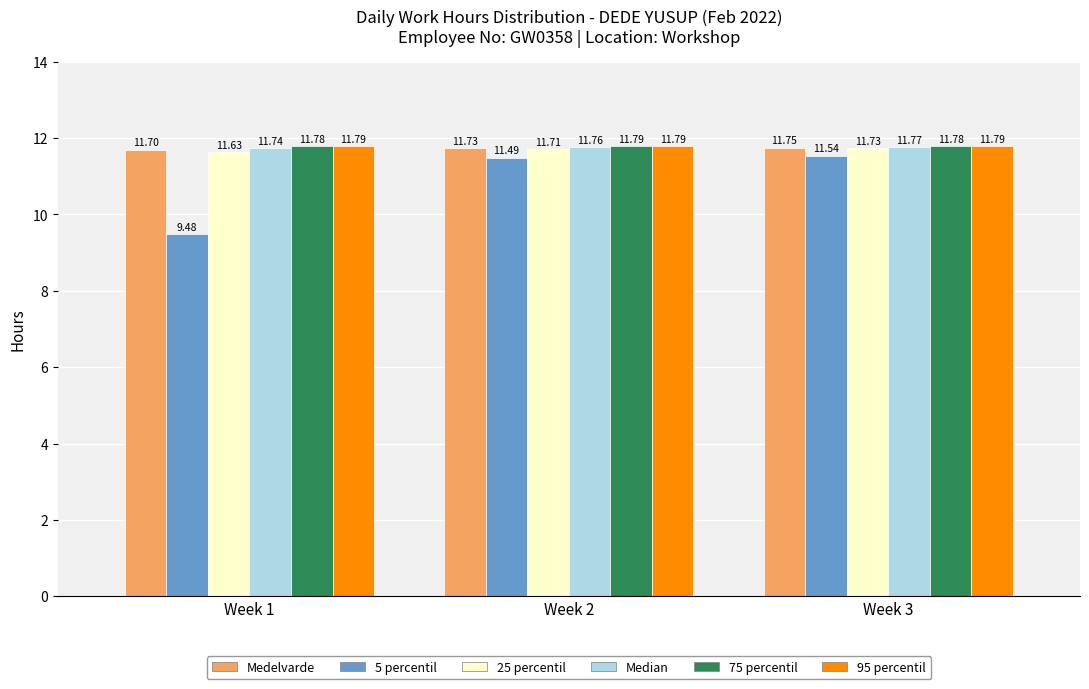

List the labels in order of 25 percentil value, smallest first.

Week 1, Week 2, Week 3